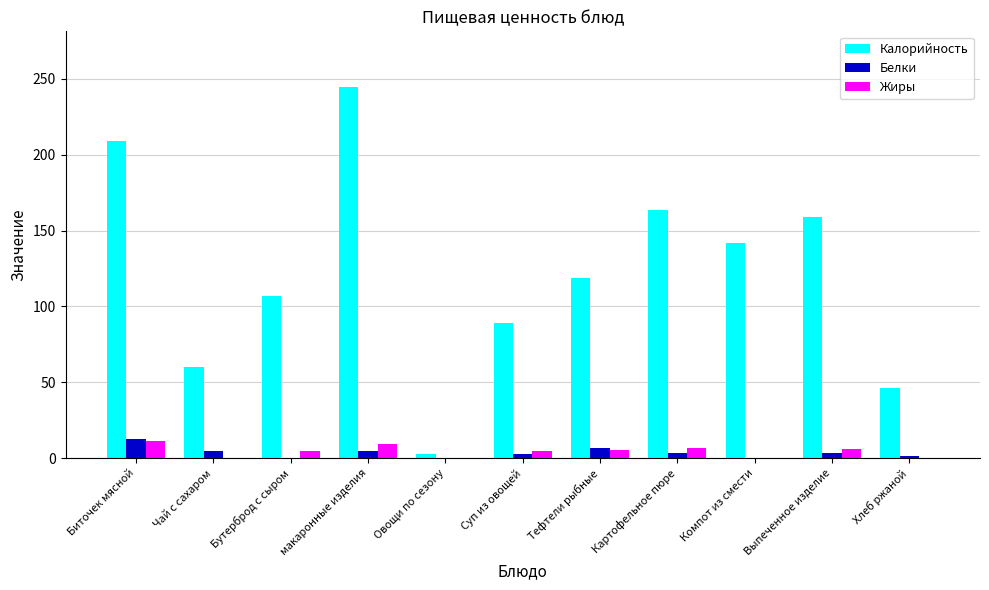

True or false: Жиры has a value of 0.0 at Овощи по сезону.

True